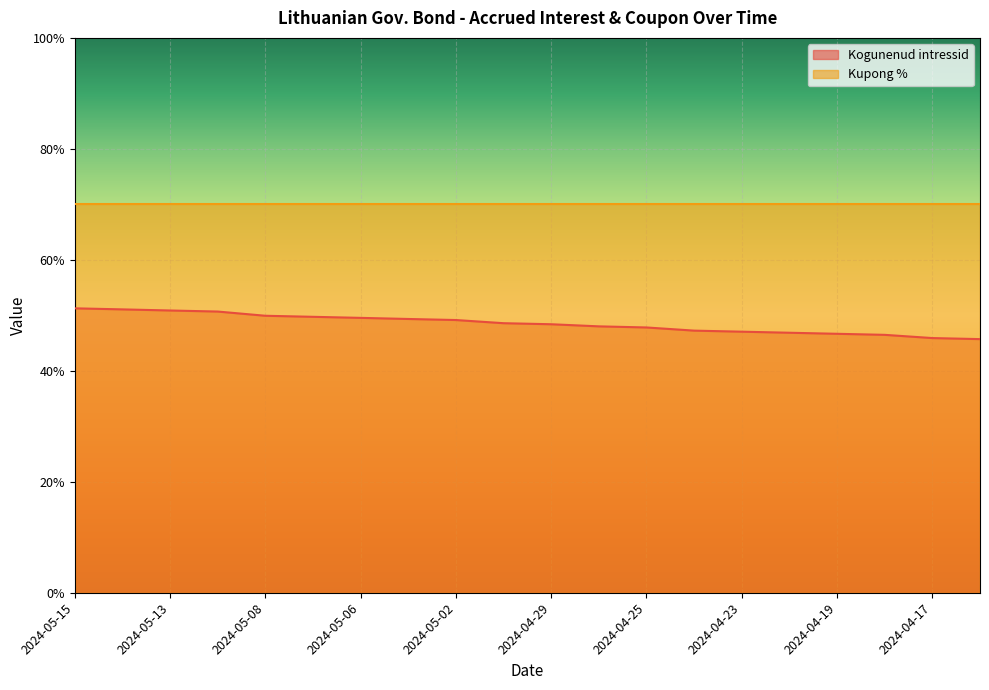

Which label corresponds to the largest value in the chart?

2024-05-15